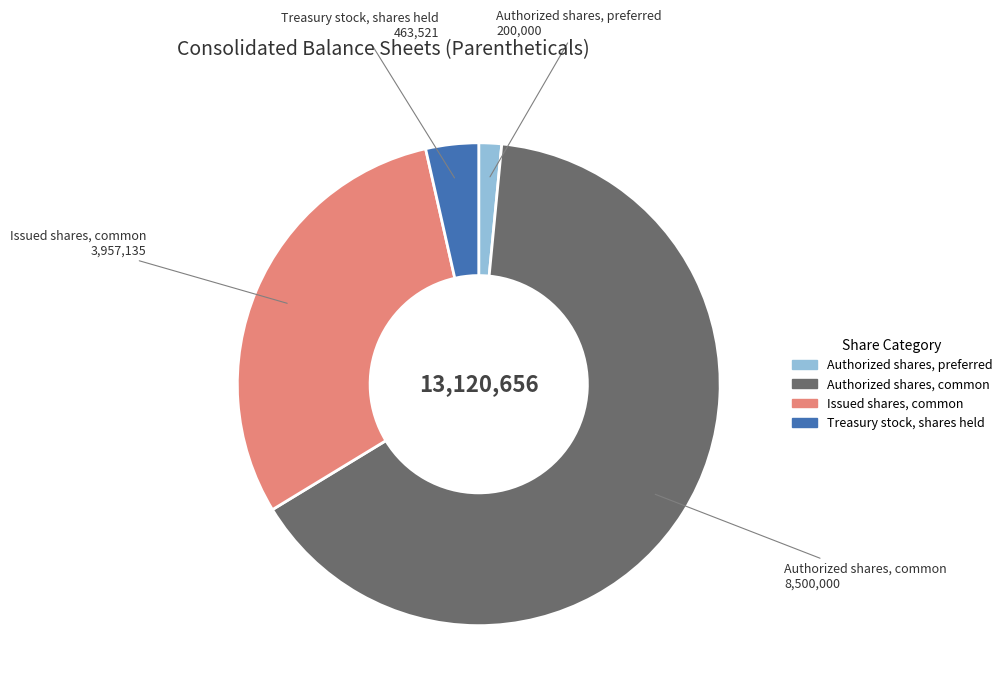

Is there any slice that represents more than half of the pie?

Yes